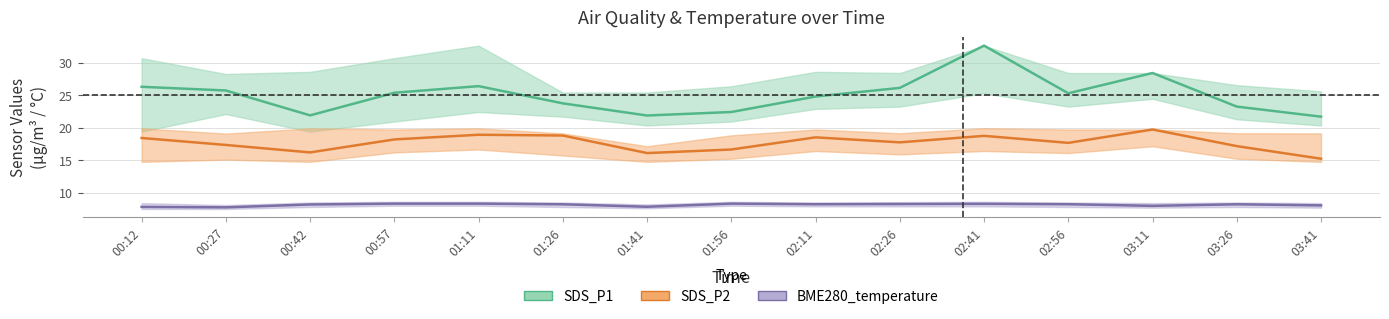

How many values in the SDS_P1 series exceed 25?

8